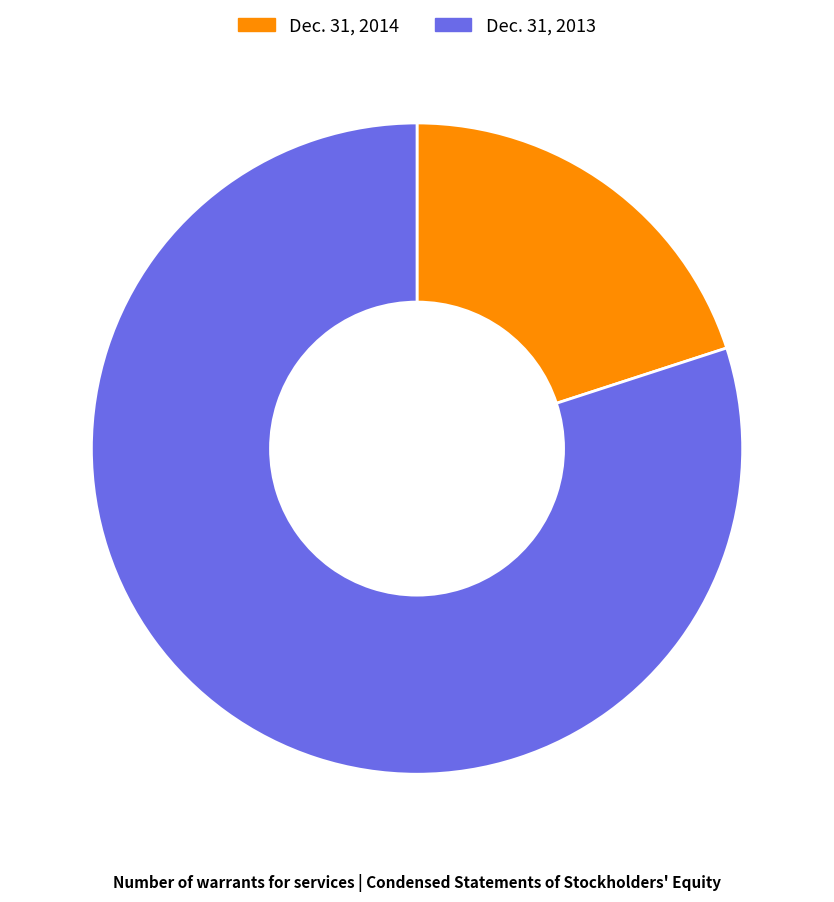

What is the smallest slice in the pie chart?

Dec. 31, 2014